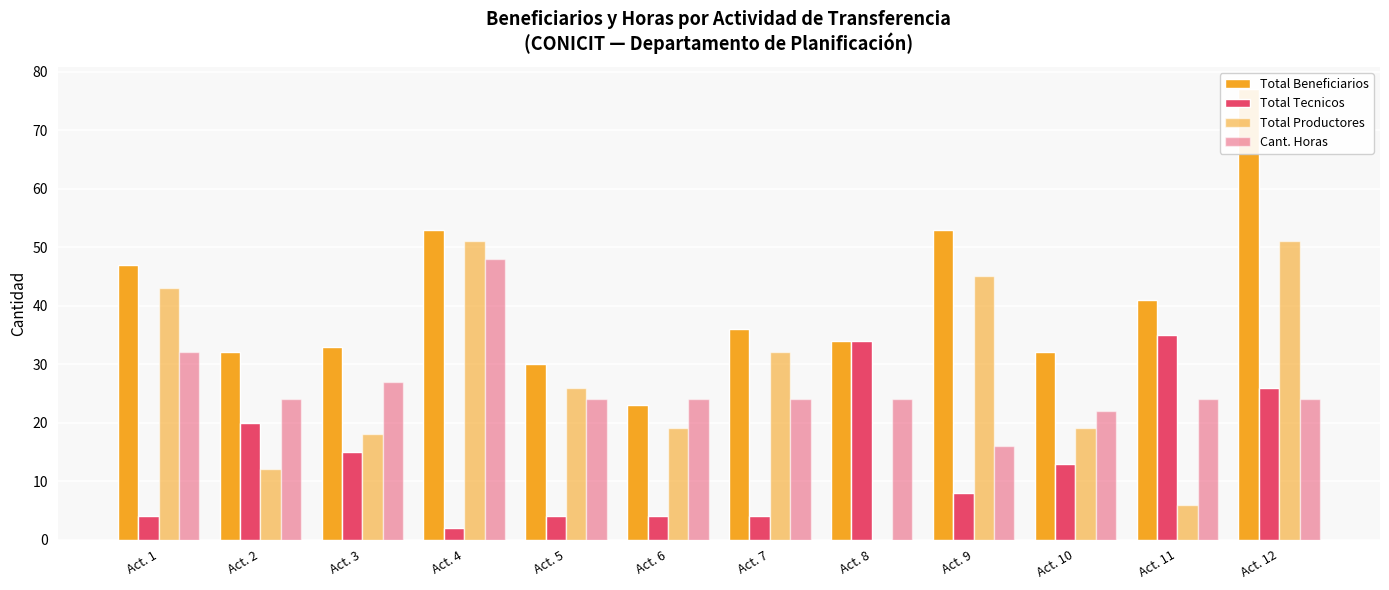

List the series in order of their peak value, highest first.

Total Beneficiarios, Total Productores, Cant. Horas, Total Tecnicos